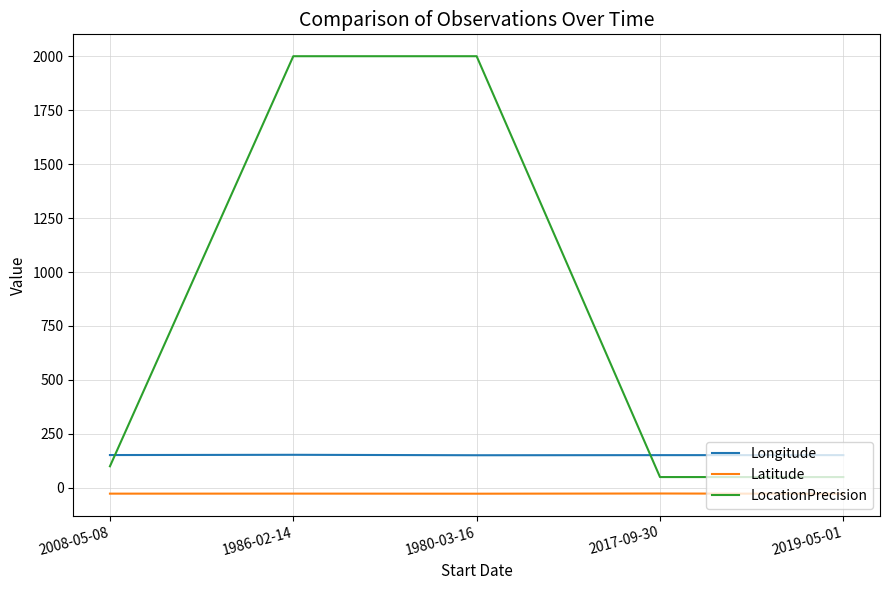

What is the difference between the highest and lowest values at 2017-09-30?

177.8